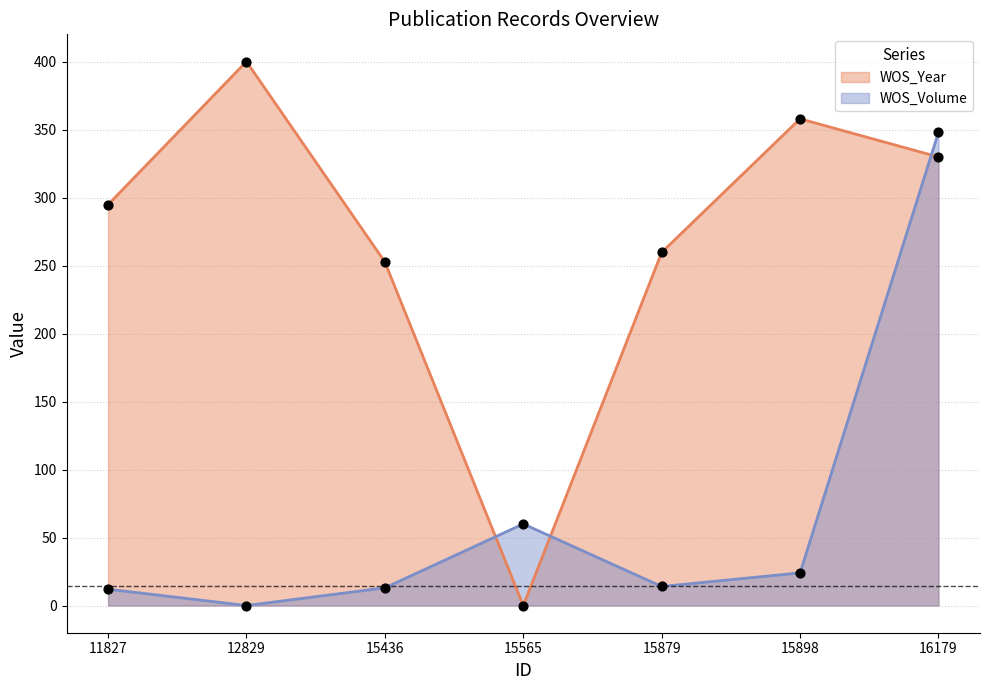

At how many categories does at least one series exceed 69?

6